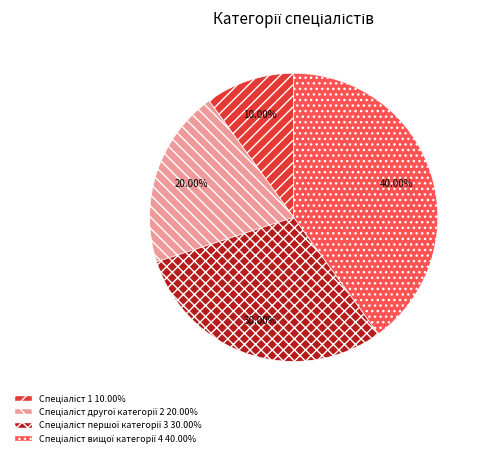

Is there any slice that represents more than half of the pie?

No